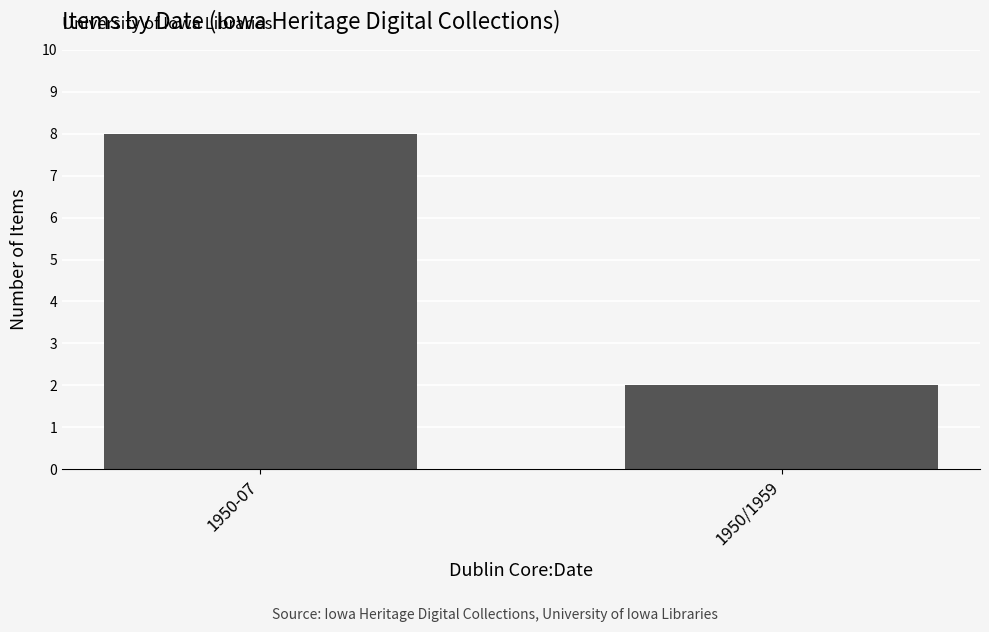

The chart shows a value of 2 at 1950/1959. True or false?

True